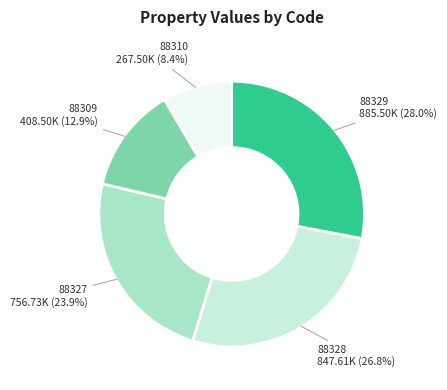

Is there any slice that represents more than half of the pie?

No